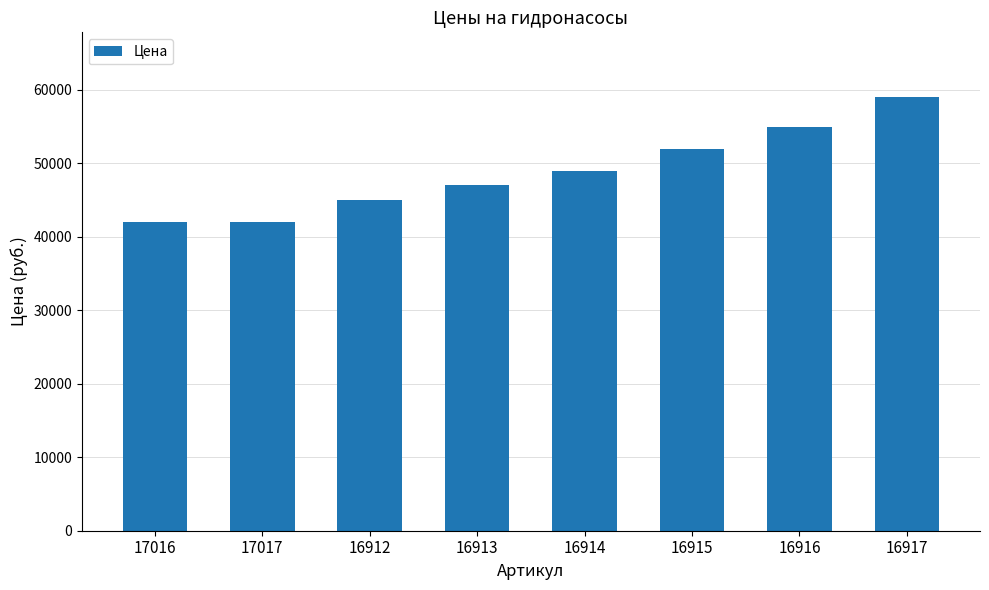

What is the minimum value shown in the chart?

42000